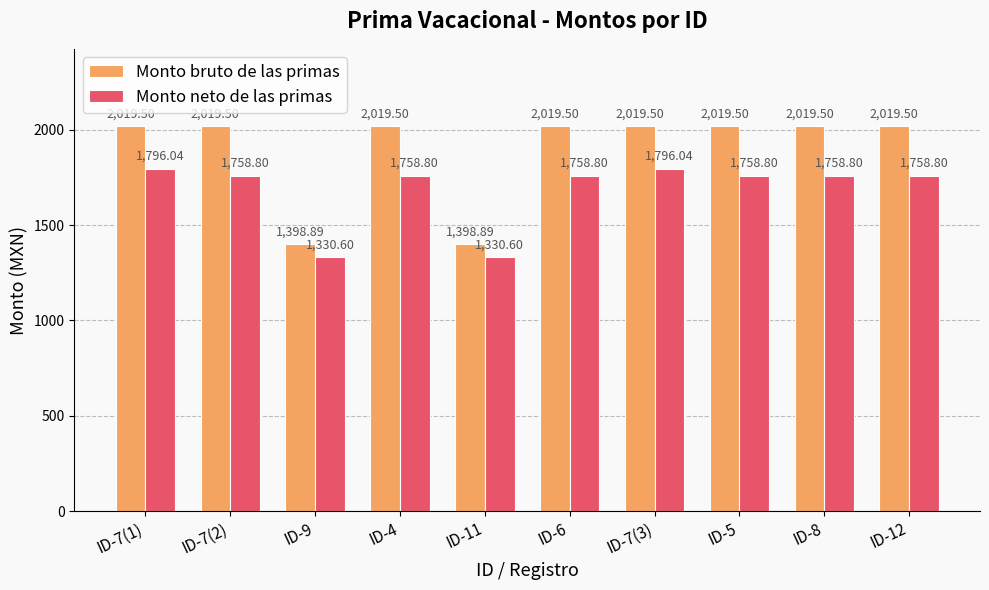

Which series has the widest spread of values?

Monto bruto de las primas